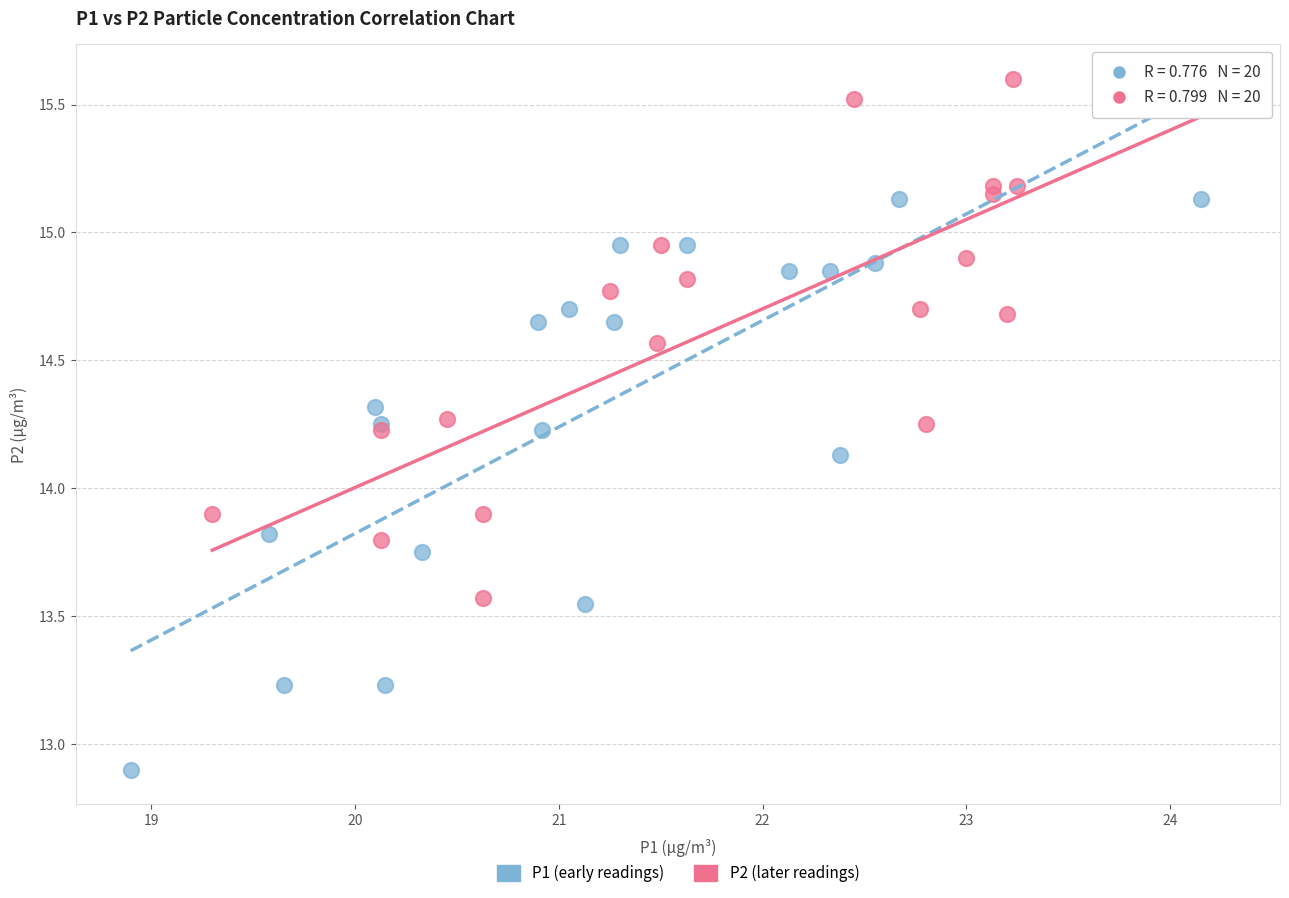

Which series has the largest Y range (max minus min)?

P1 (early readings)